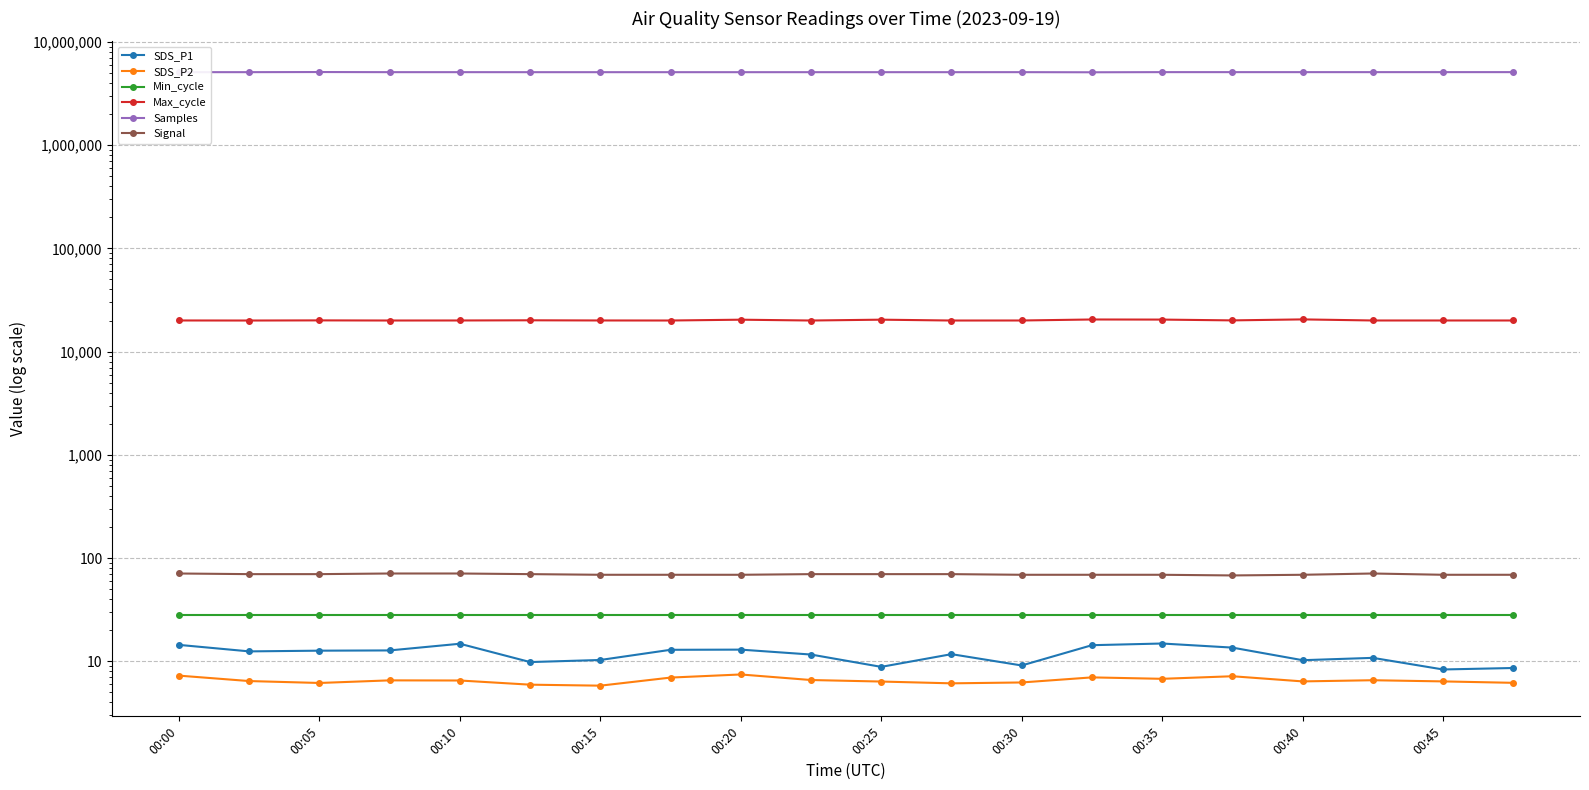

What is the greatest value displayed?

5105936.0